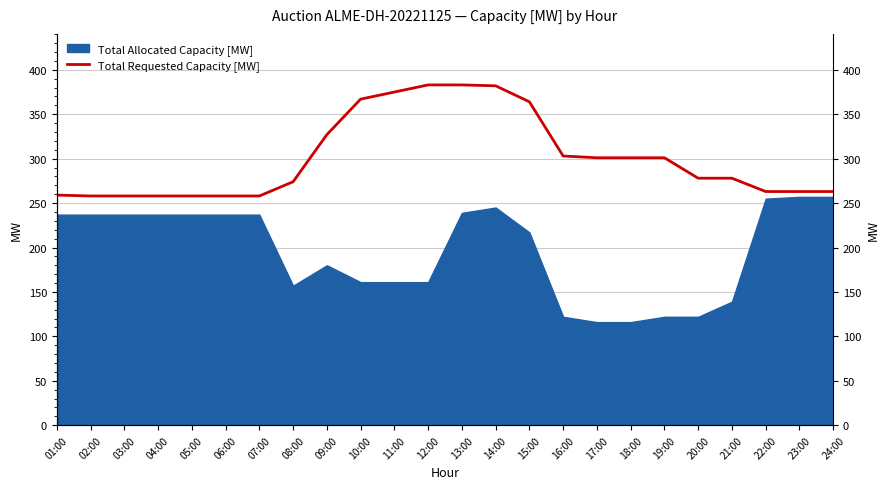

True or false: Total Allocated Capacity [MW] has a value of 363 at 07:00.

False